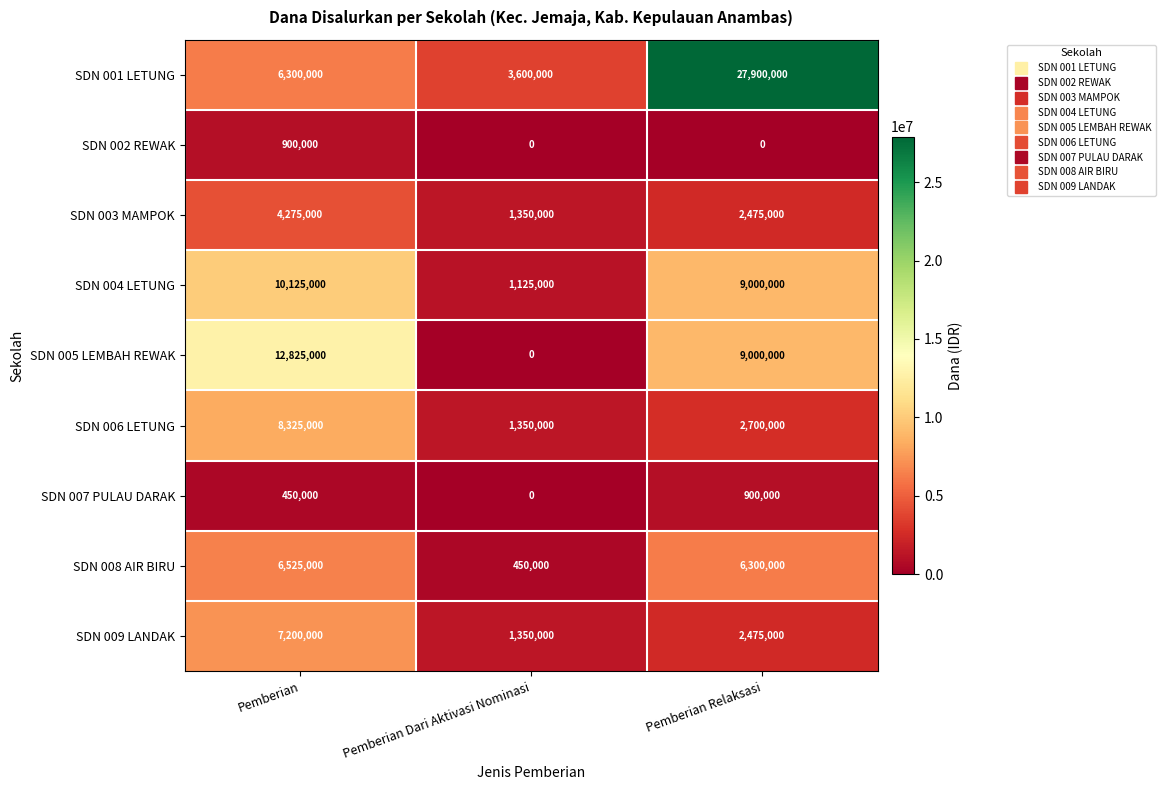

Is it true that SDN 008 AIR BIRU equals 1925586 at Pemberian Relaksasi?

False